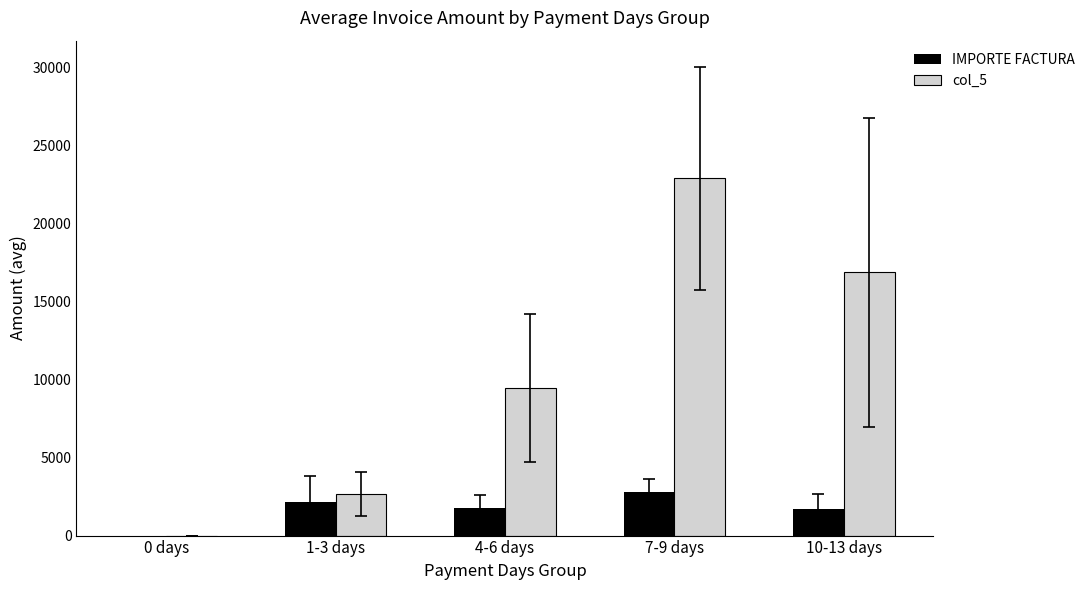

At which label does IMPORTE FACTURA reach its peak?

7-9 days